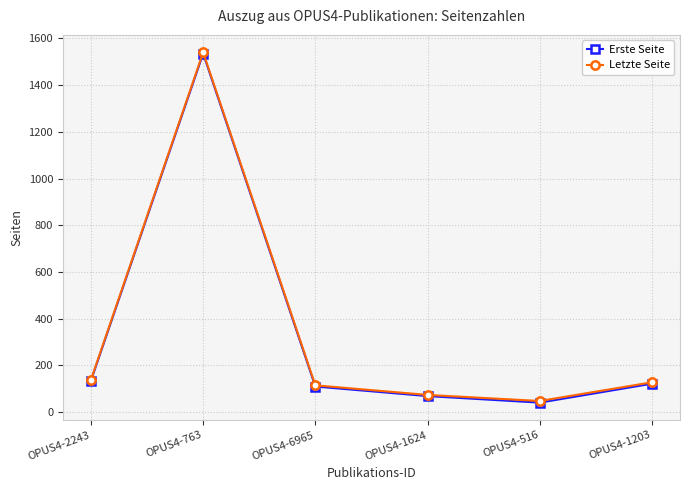

How many data points does each series have?

6